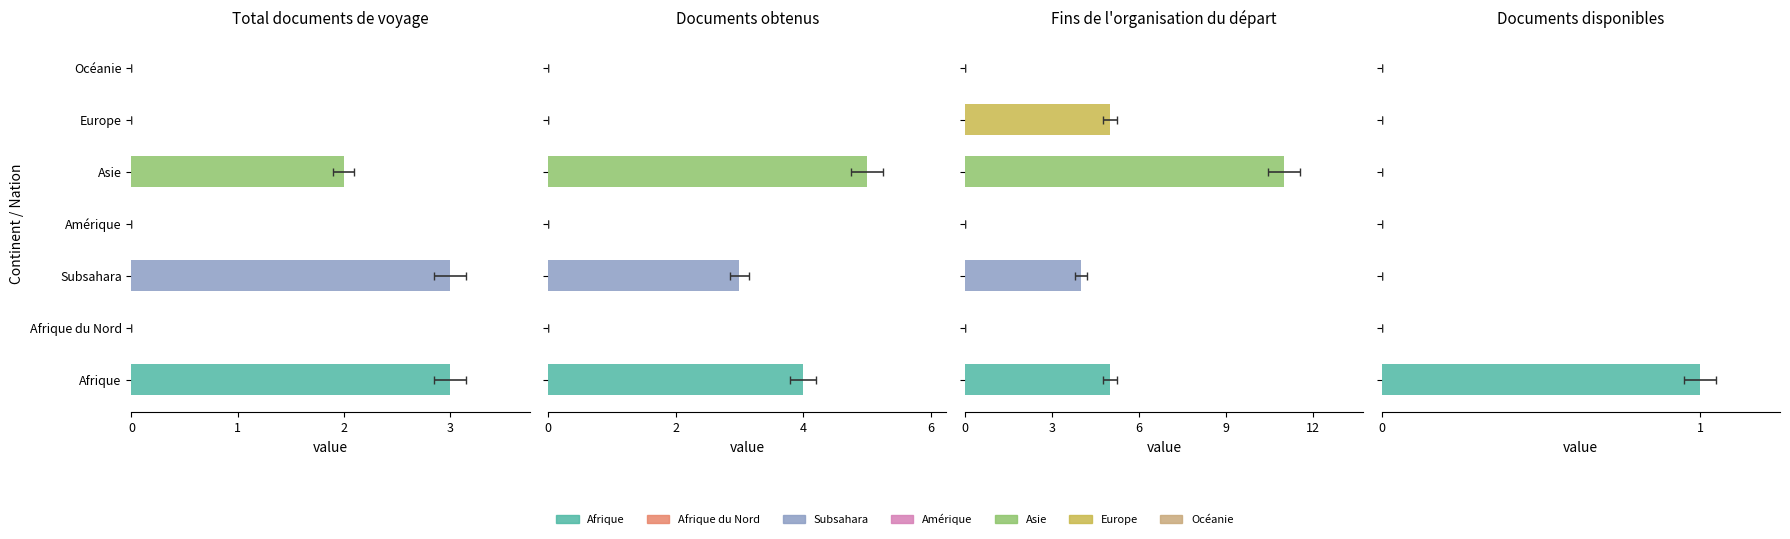

True or false: Fins de l organisation du départ has a value of 0 at Afrique du Nord.

True